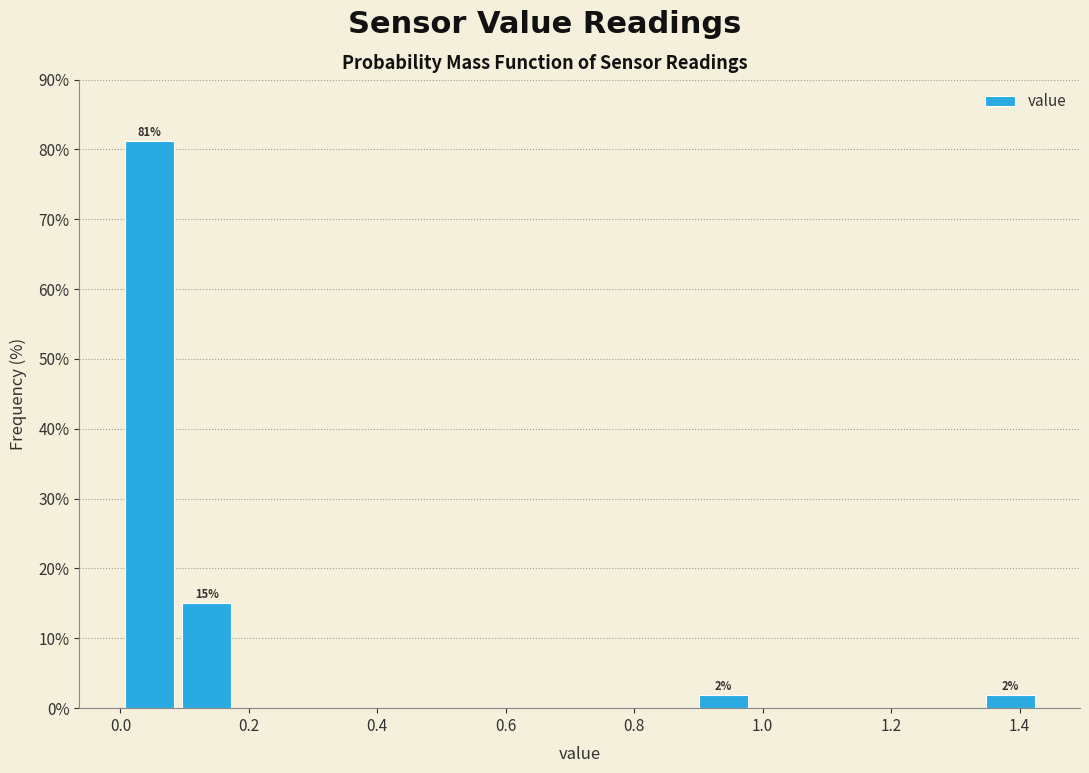

Which range on the x-axis has the tallest bar?

0.00 to 0.08